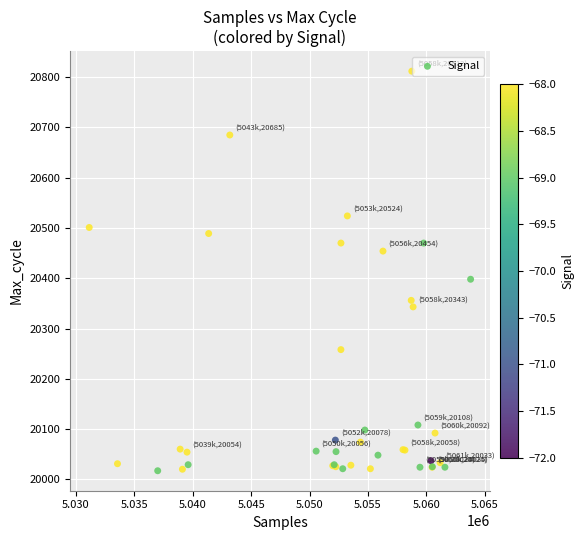

What Y value in the scatter plot is closest to 20414?

20398